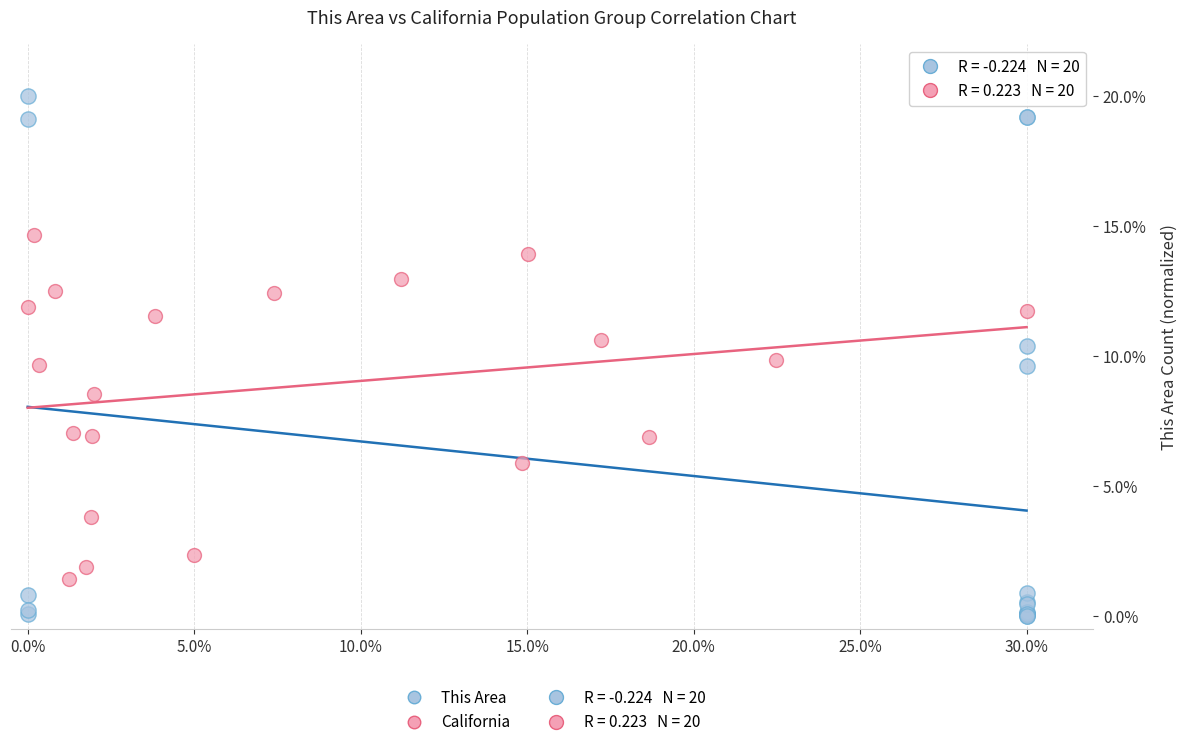

Which series contains the lowest Y value?

This Area